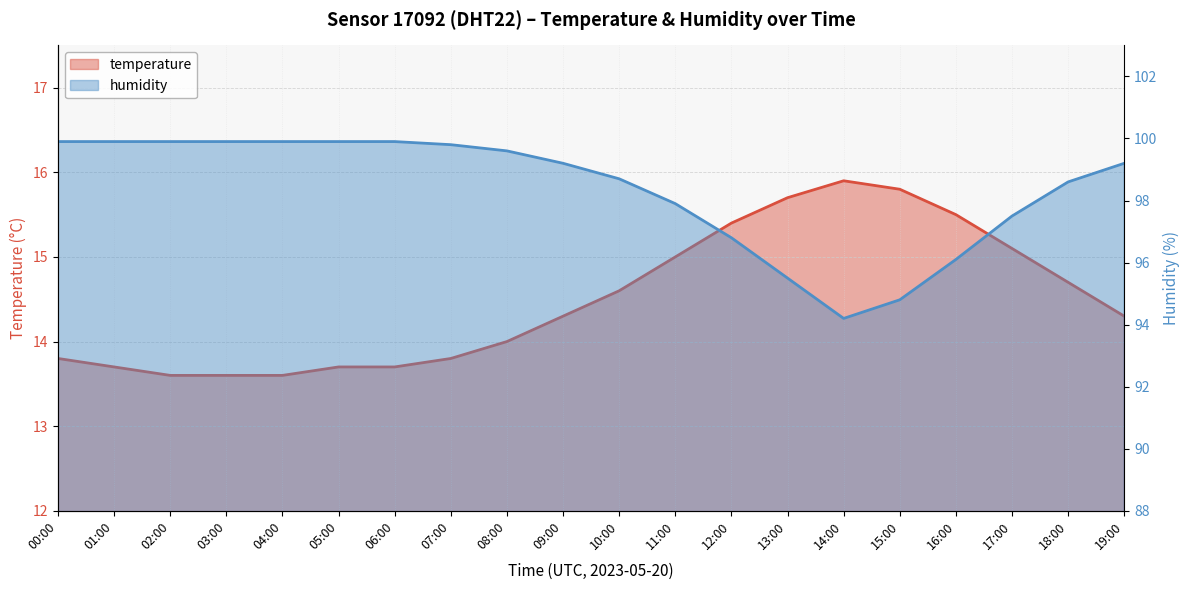

What position from the right is 03:00?

17